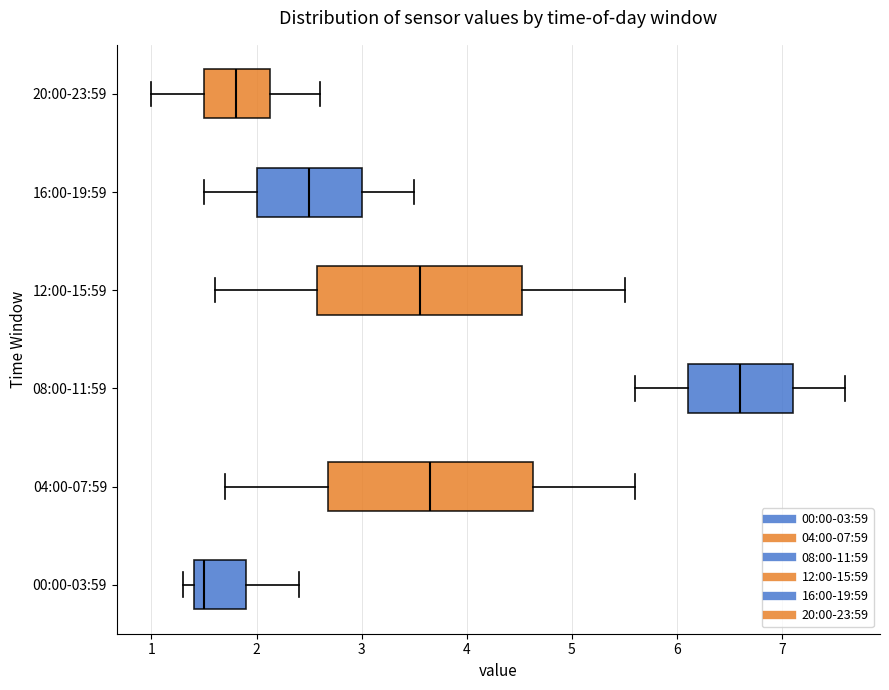

Reading bottom to top, transcribe this box plot: for each box, give where its median line is, the range the box spans, and where its two whiskers end, as read against the x-axis. The values are not printed on the chart, so give them approximately, as read against the axis.

00:00-03:59: median 1.5, box 1.4 to 1.9, whiskers 1.3 to 2.4
04:00-07:59: median 3.7, box 2.7 to 4.6, whiskers 1.7 to 5.6
08:00-11:59: median 6.6, box 6.1 to 7.1, whiskers 5.6 to 7.6
12:00-15:59: median 3.6, box 2.6 to 4.5, whiskers 1.6 to 5.5
16:00-19:59: median 2.5, box 2.0 to 3.0, whiskers 1.5 to 3.5
20:00-23:59: median 1.8, box 1.5 to 2.1, whiskers 1.0 to 2.6